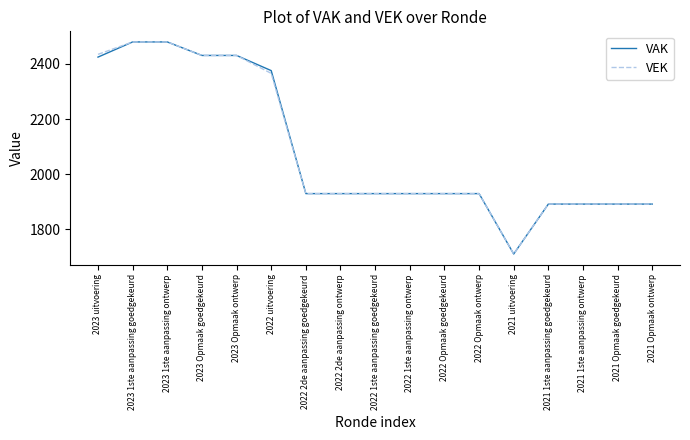

Is it true that VAK equals 2480 at 2023 1ste aanpassing ontwerp?

True